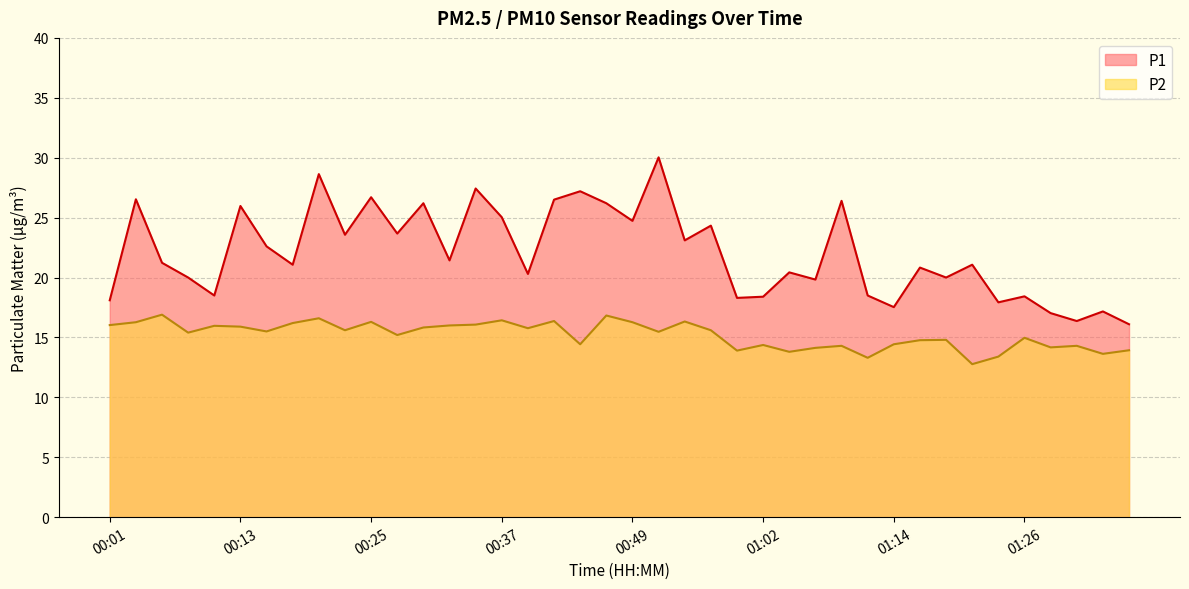

What is the sum of all P2 values?

608.2